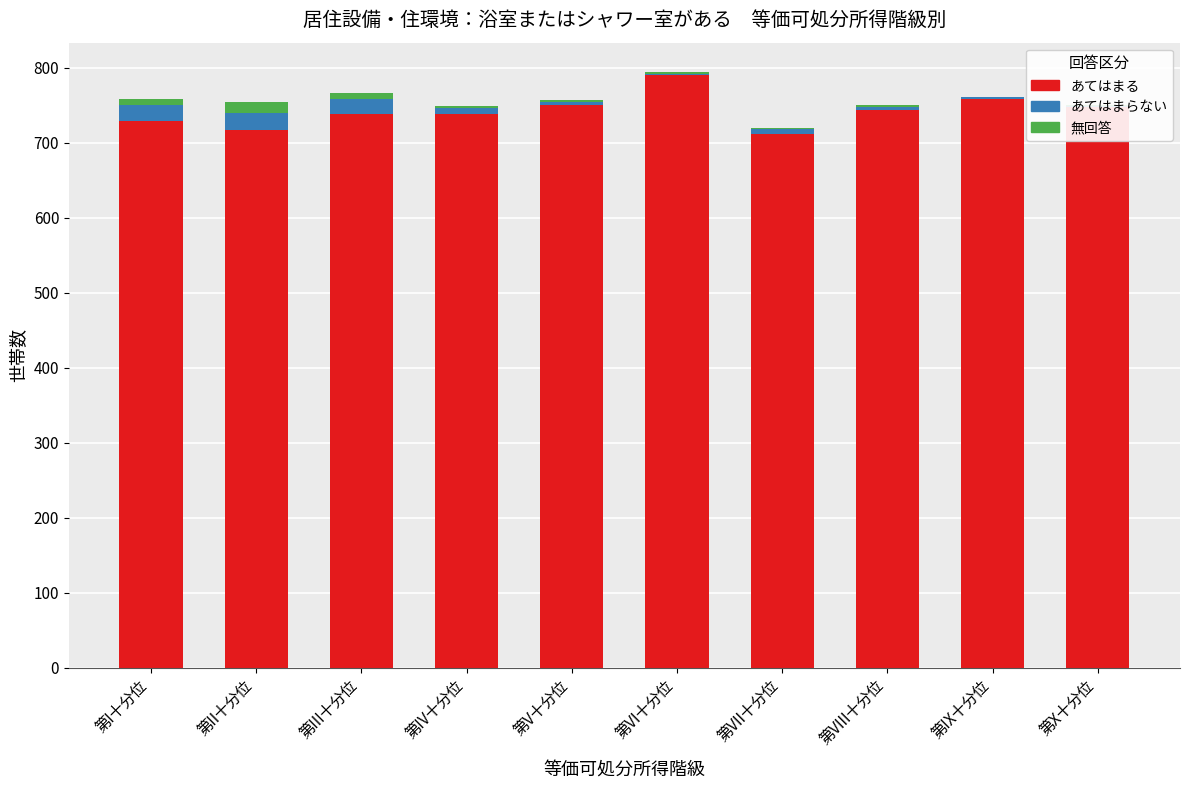

Reading right to left, extract all data points from this chart.

あてはまる: 第X十分位=748	第IX十分位=759	第VIII十分位=744	第VII十分位=712	第VI十分位=790	第V十分位=751	第IV十分位=738	第III十分位=739	第II十分位=717	第I十分位=729
あてはまらない: 第X十分位=1	第IX十分位=2	第VIII十分位=4	第VII十分位=6	第VI十分位=2	第V十分位=4	第IV十分位=9	第III十分位=19	第II十分位=23	第I十分位=21
無回答: 第X十分位=2	第IX十分位=0	第VIII十分位=3	第VII十分位=2	第VI十分位=2	第V十分位=2	第IV十分位=2	第III十分位=8	第II十分位=15	第I十分位=8